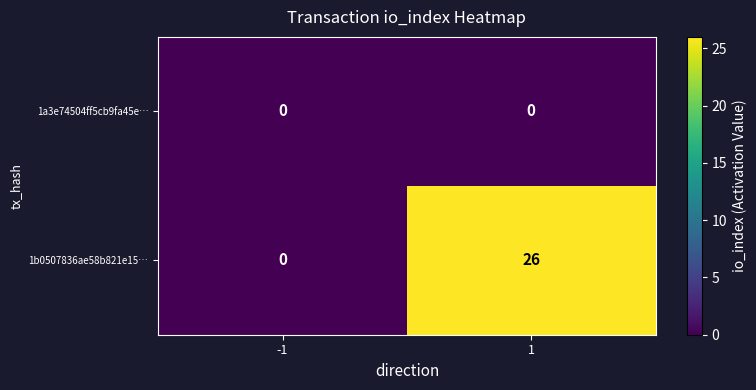

True or false: 1a3e74504ff5cb9fa45e… has a value of 0 at 1.

True